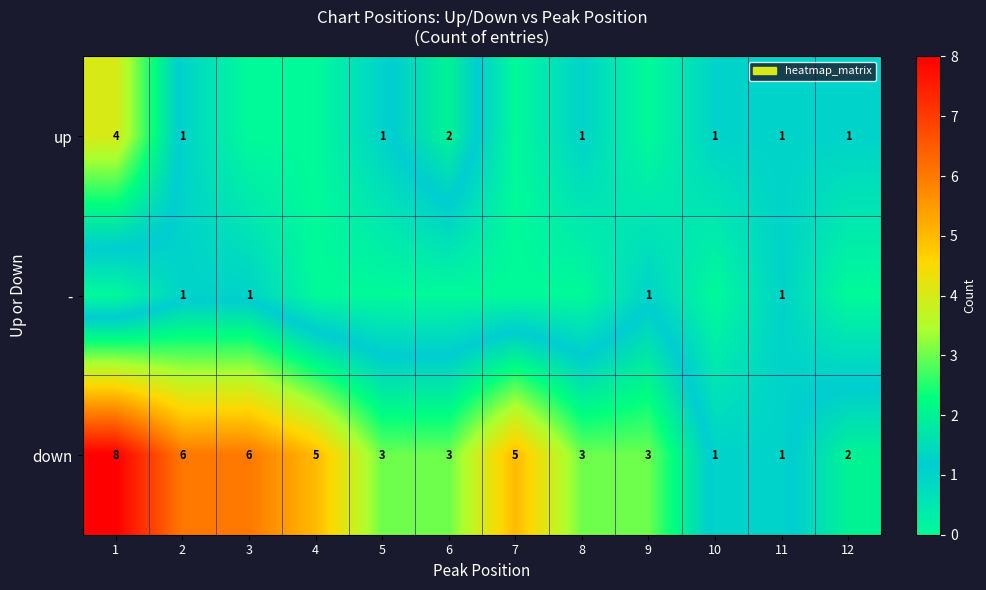

What is the highest value of the down series?

8